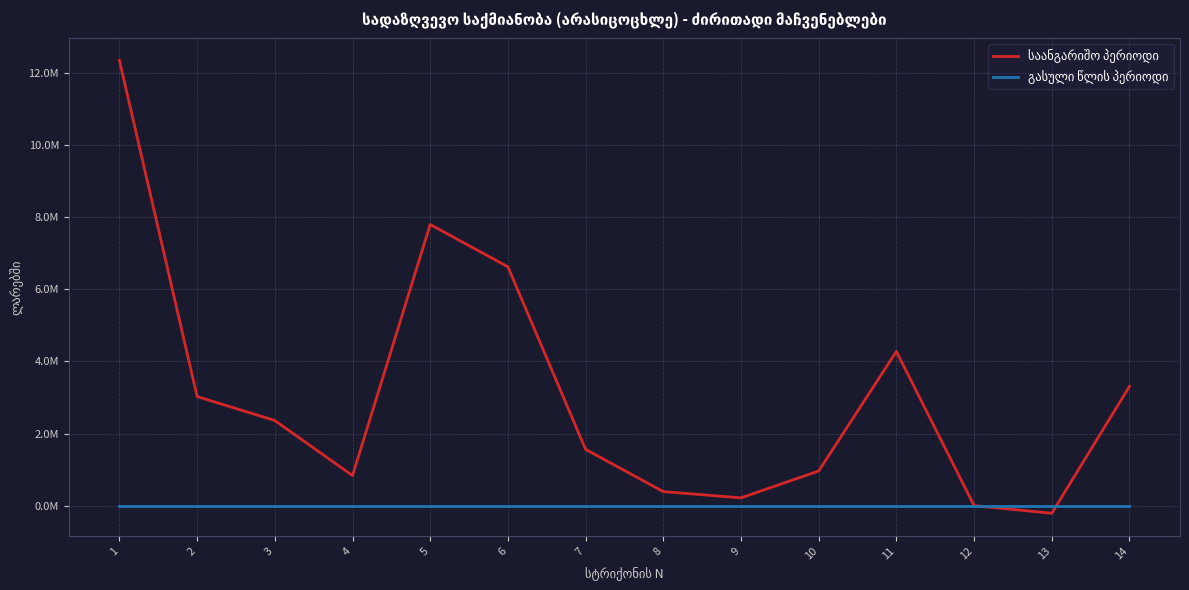

List the series in order of their peak value, highest first.

საანგარიშო პერიოდი, გასული წლის პერიოდი